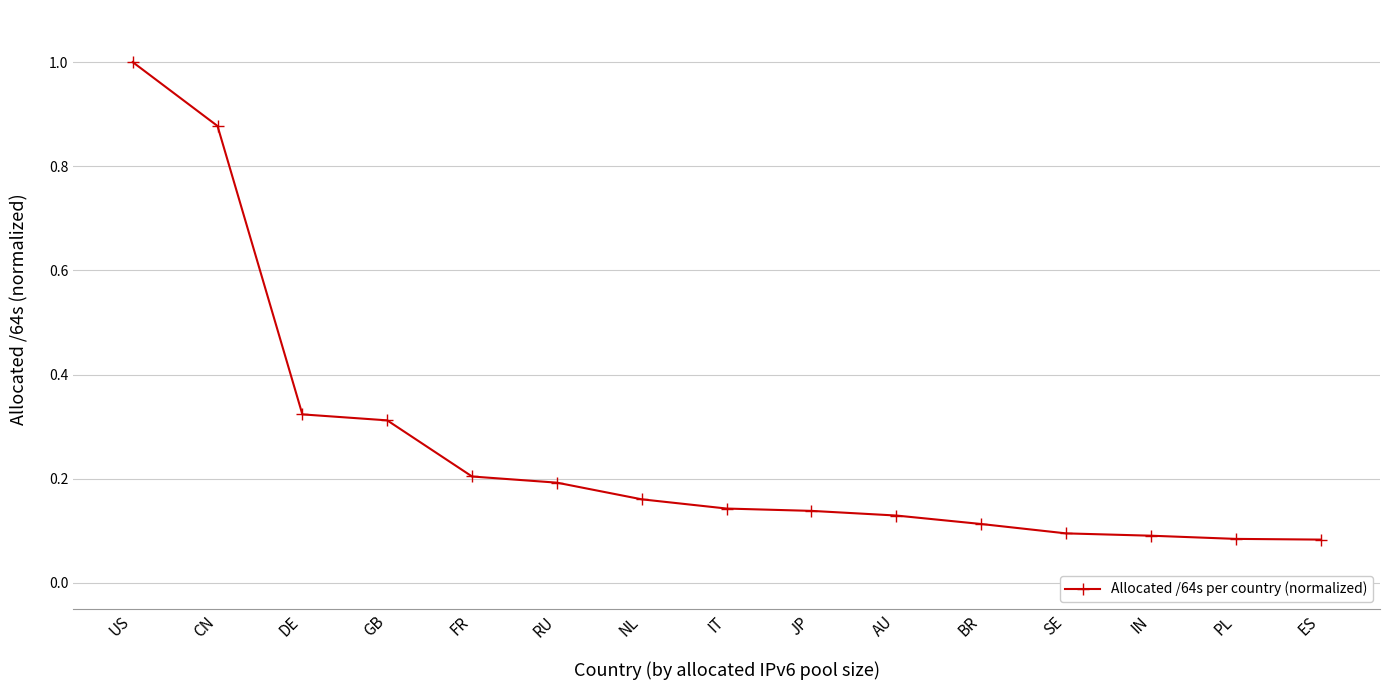

What is the label of the 3rd point from the left?

DE